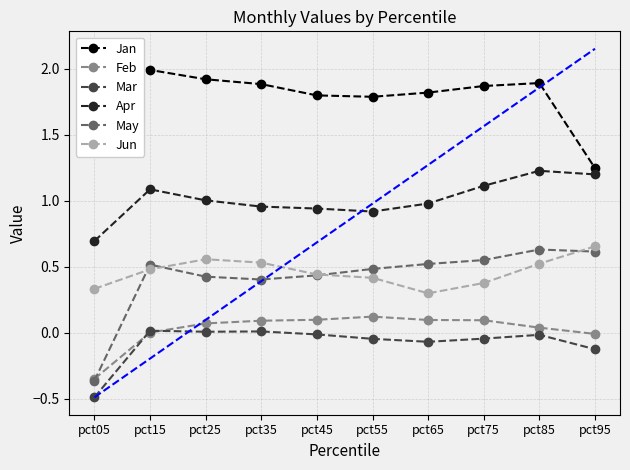

True or false: Feb has a value of -0.0 at pct95.

True